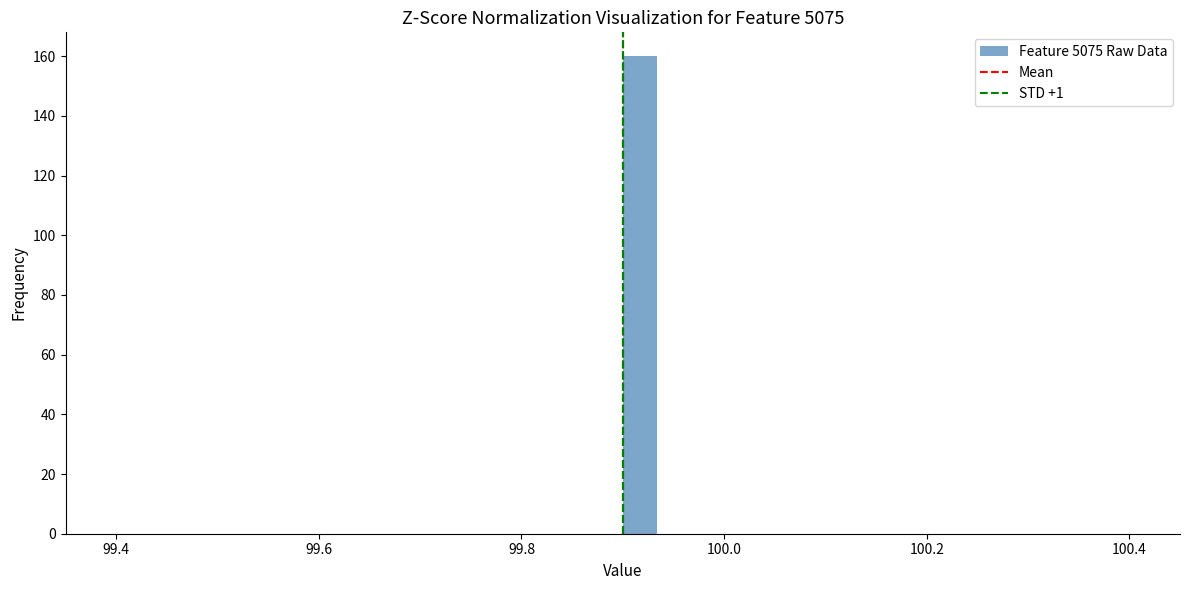

Read against the x-axis, roughly where is the centre of the tallest bar?

99.92